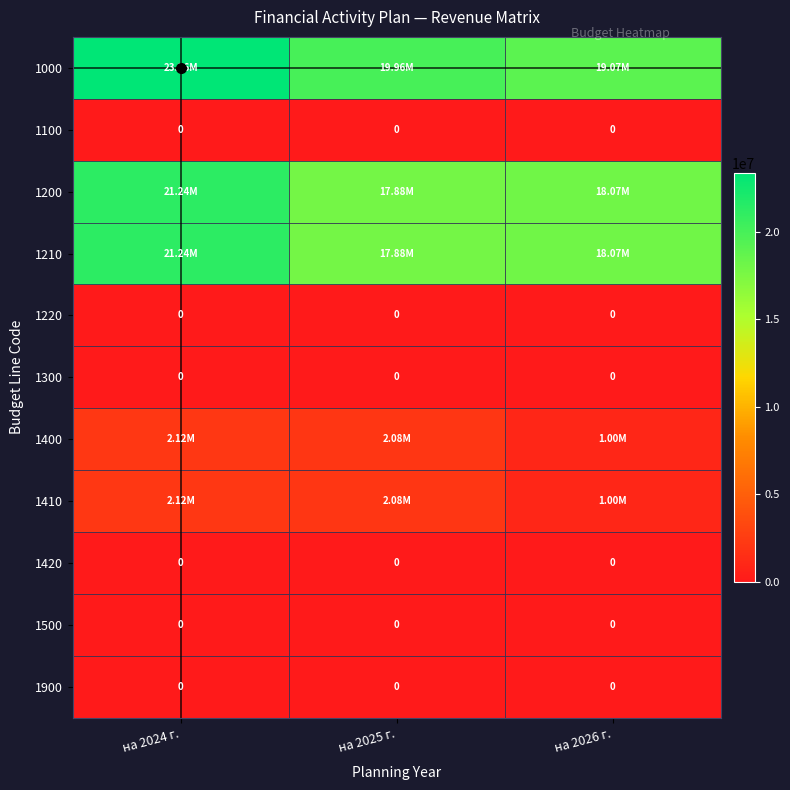

Is the value of 1200 at на 2026 г. greater than the value of 1210 at на 2025 г.?

Yes